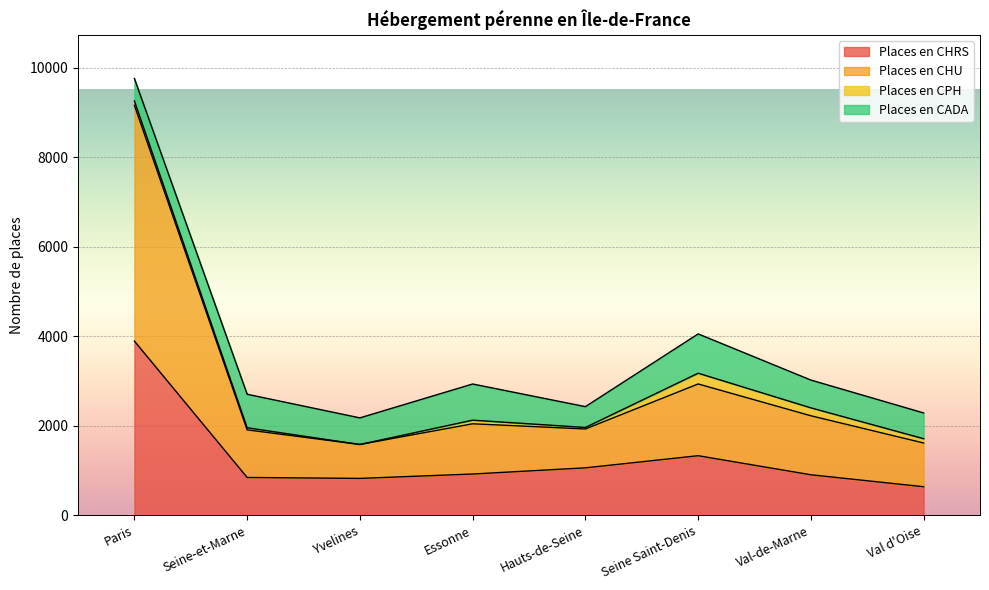

What is the total value across all series at Seine Saint-Denis?

4053